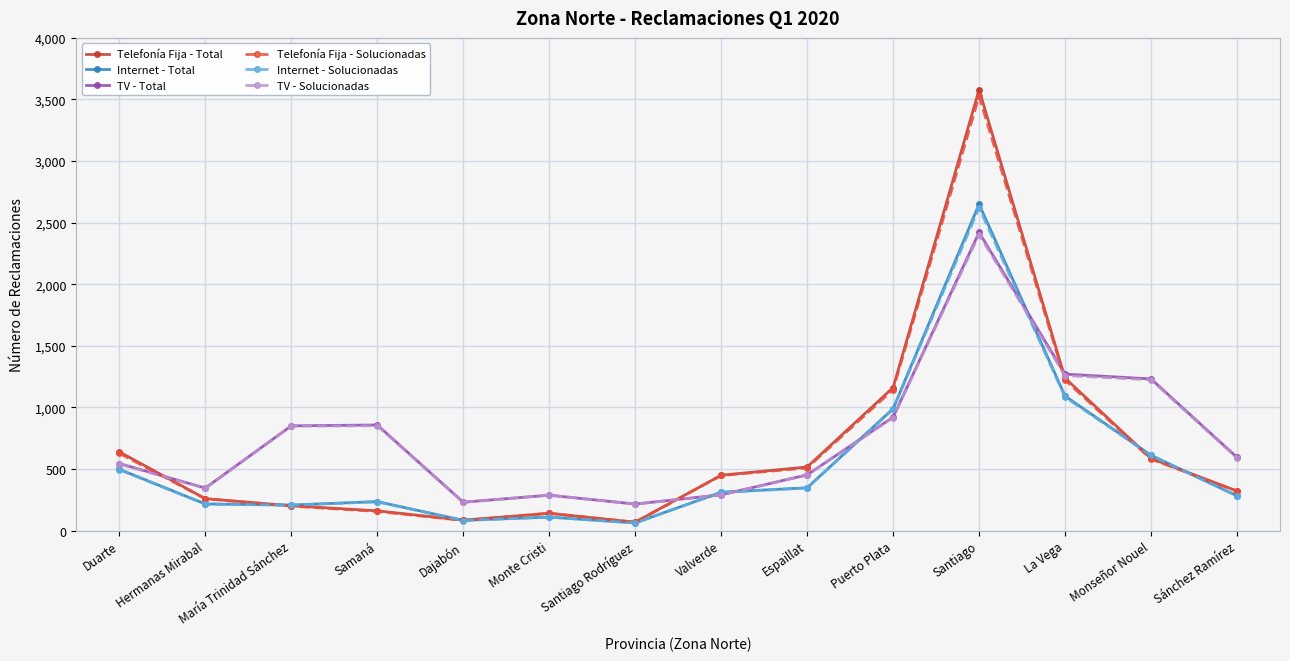

Which series ends up on top after the final intersection of Telefonía Fija - Solucionadas and TV - Total?

TV - Total